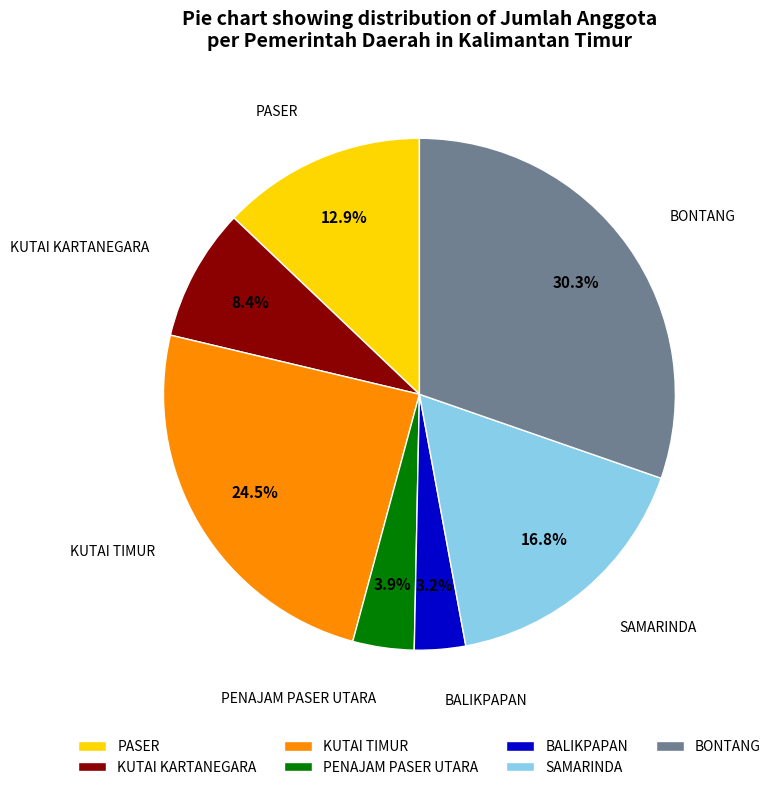

To the nearest percent, what is the average slice percentage?

14%